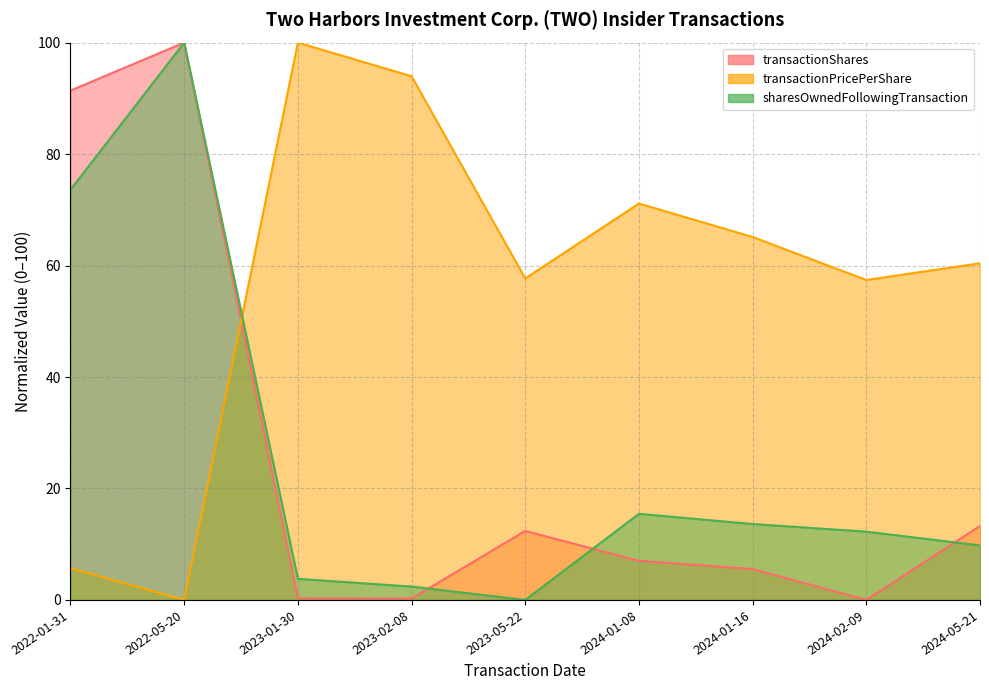

True or false: transactionPricePerShare and sharesOwnedFollowingTransaction cross at least once.

True